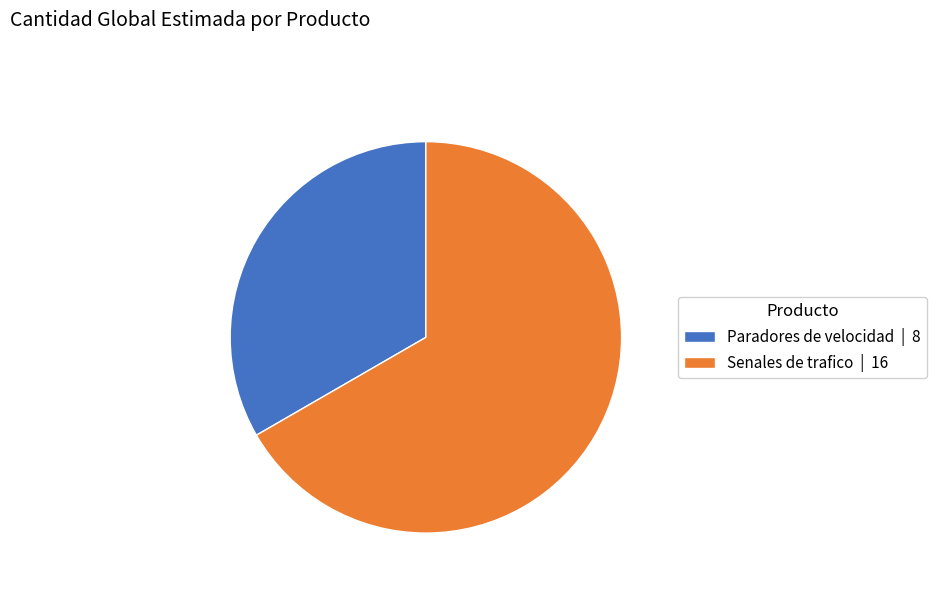

What is the ratio of the value at Paradores de velocidad | 8 to the value at Senales de trafico | 16?

0.5